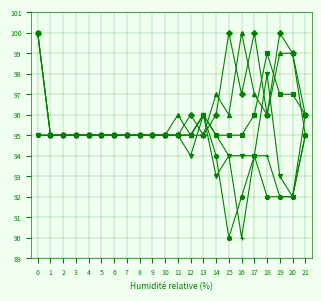

What is the smallest value displayed?

90